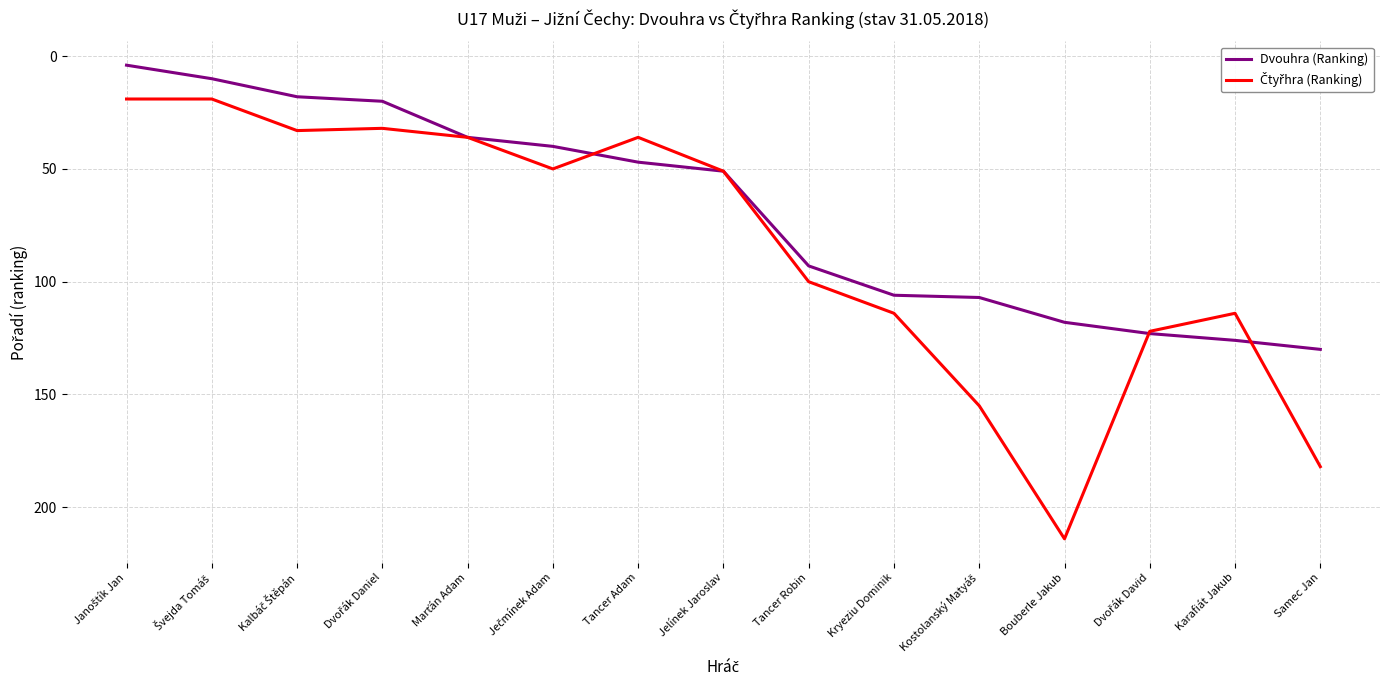

What position from the left is Karafiát Jakub?

14